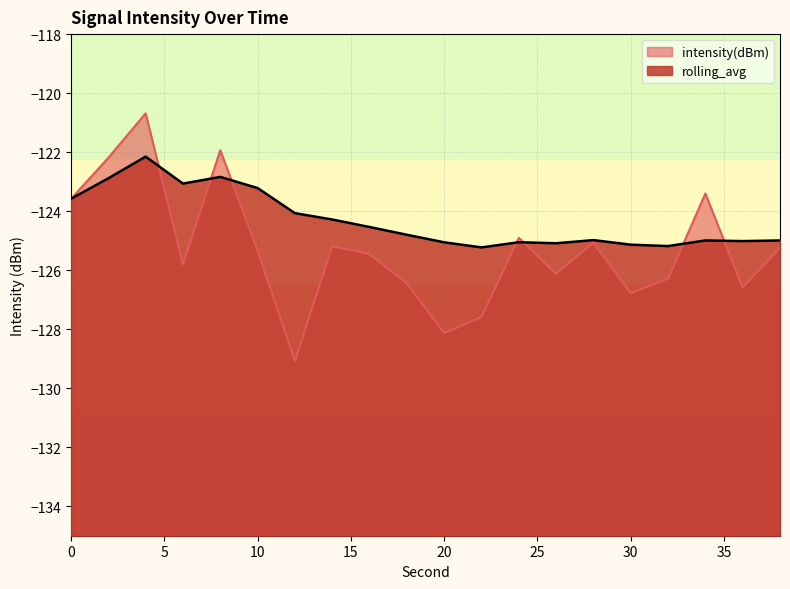

The rolling_avg series shows -122.8 at 8. True or false?

True